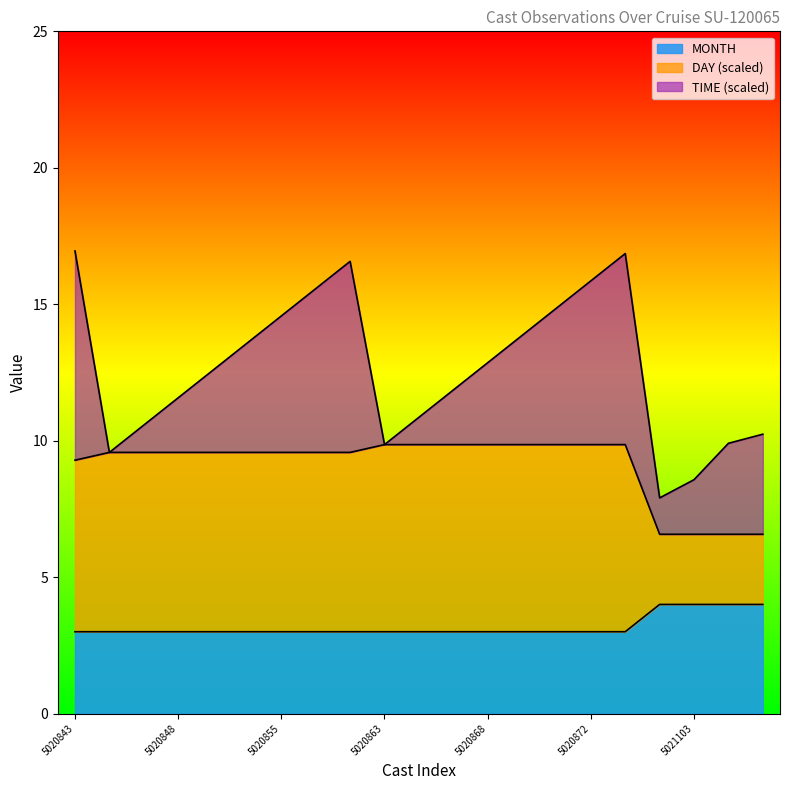

The MONTH series shows 4.0 at 5021103. True or false?

True